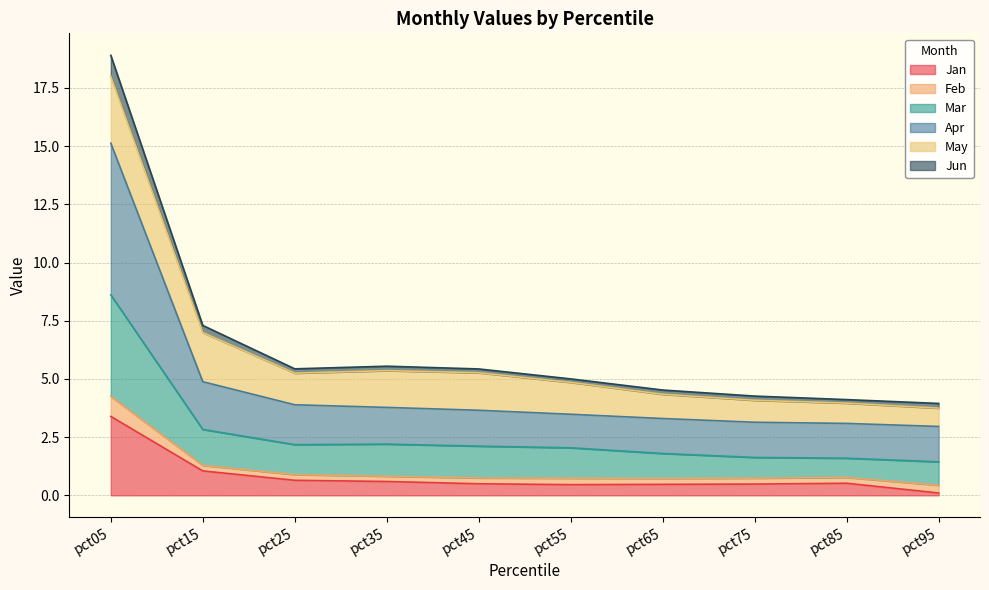

Is it true that Mar equals 0.8 at pct15?

False